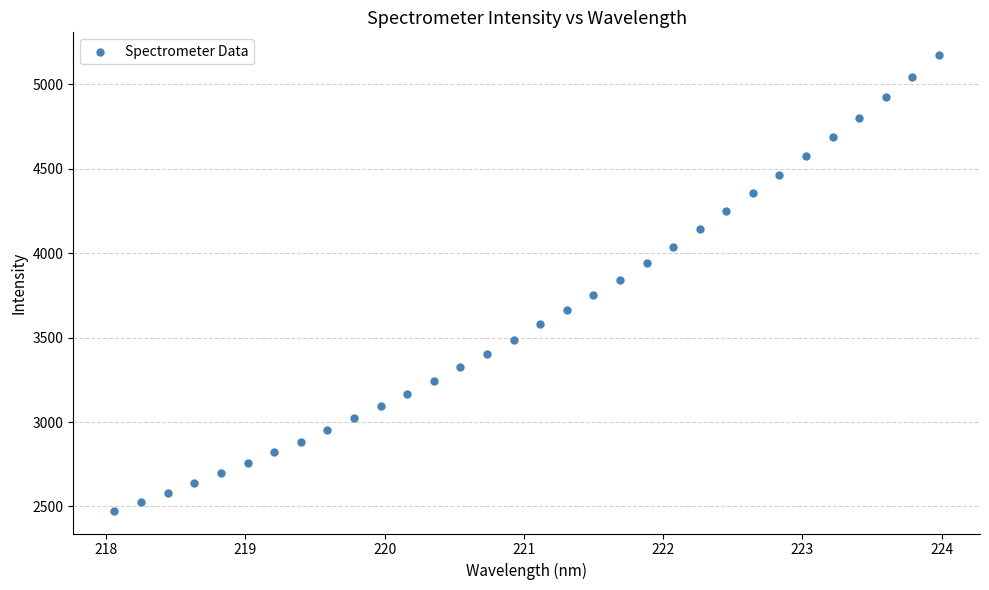

What is the range of Y values (max minus min)?

2698.8